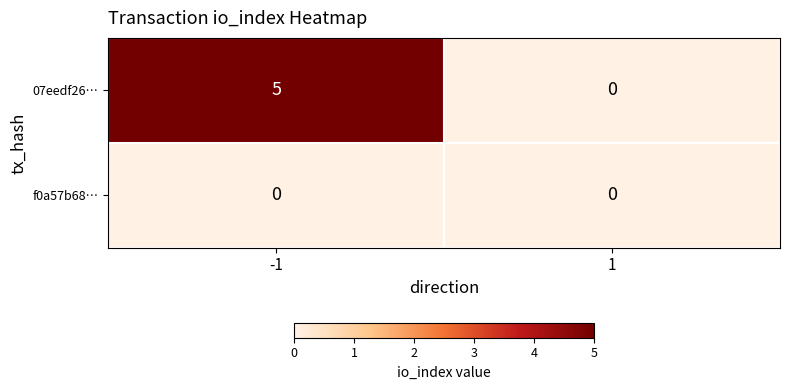

True or false: 07eedf26… has a value of -3 at 1.

False